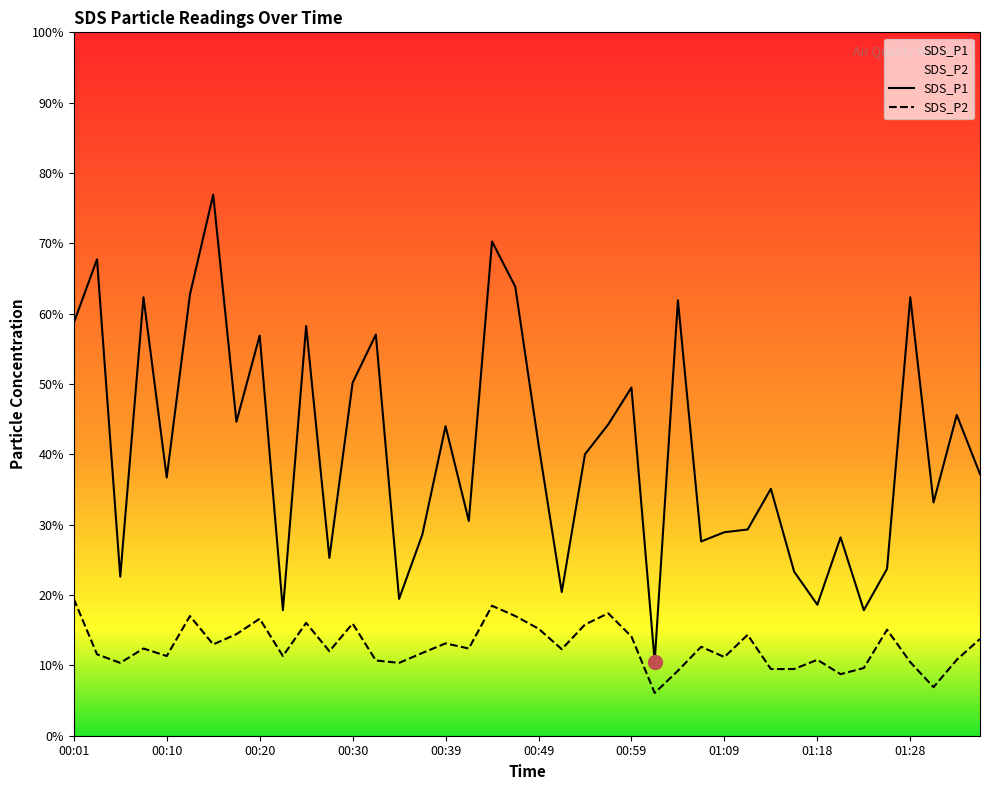

How many lines are shown in the chart?

2